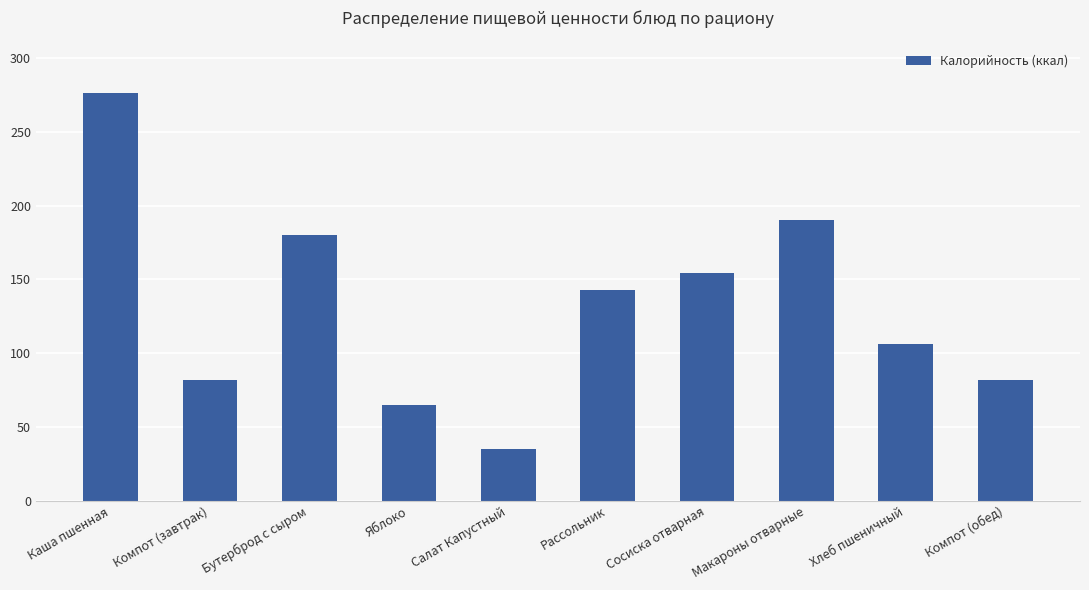

At which category does the chart reach its minimum across all series?

Салат Капустный